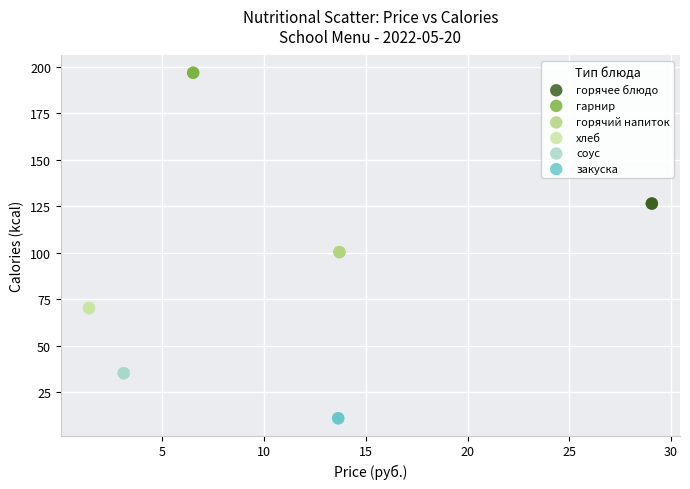

What are all the series names shown in the legend?

горячее блюдо, гарнир, горячий напиток, хлеб, соус, закуска